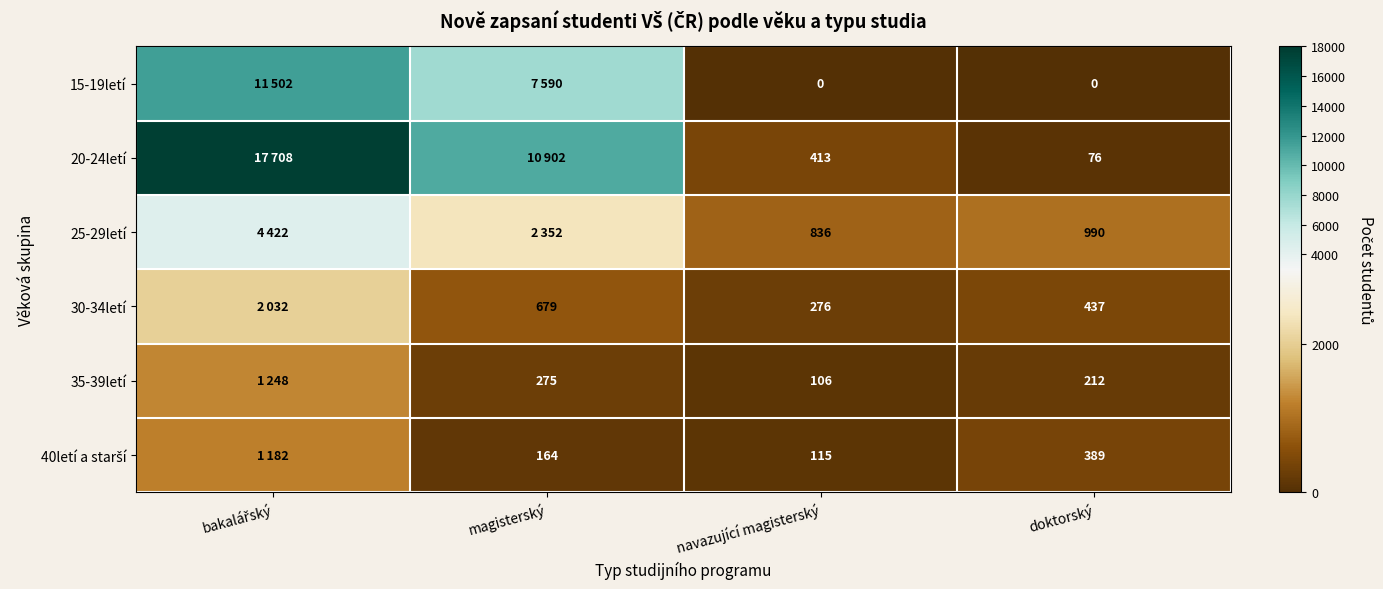

True or false: 25-29letí has a value of 460 at navazující magisterský.

False